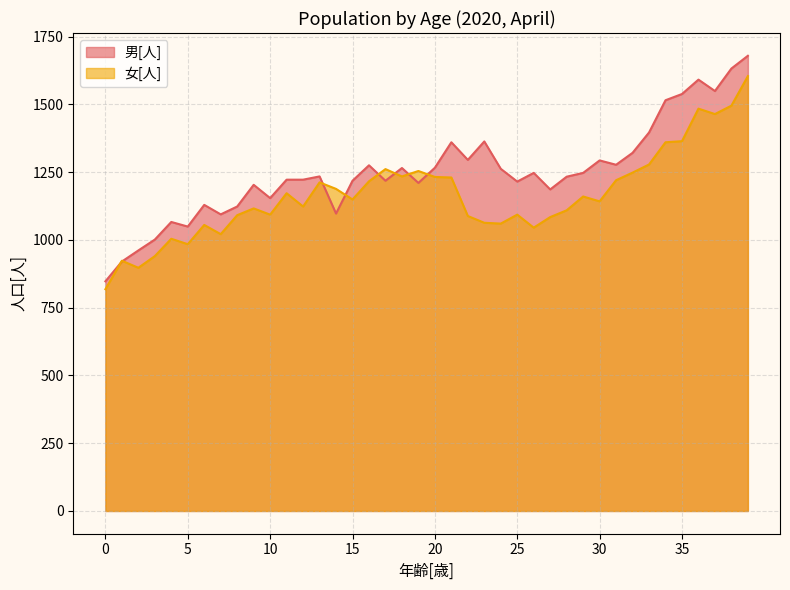

The value of 男[人] at 30 is 1293. True or false?

True